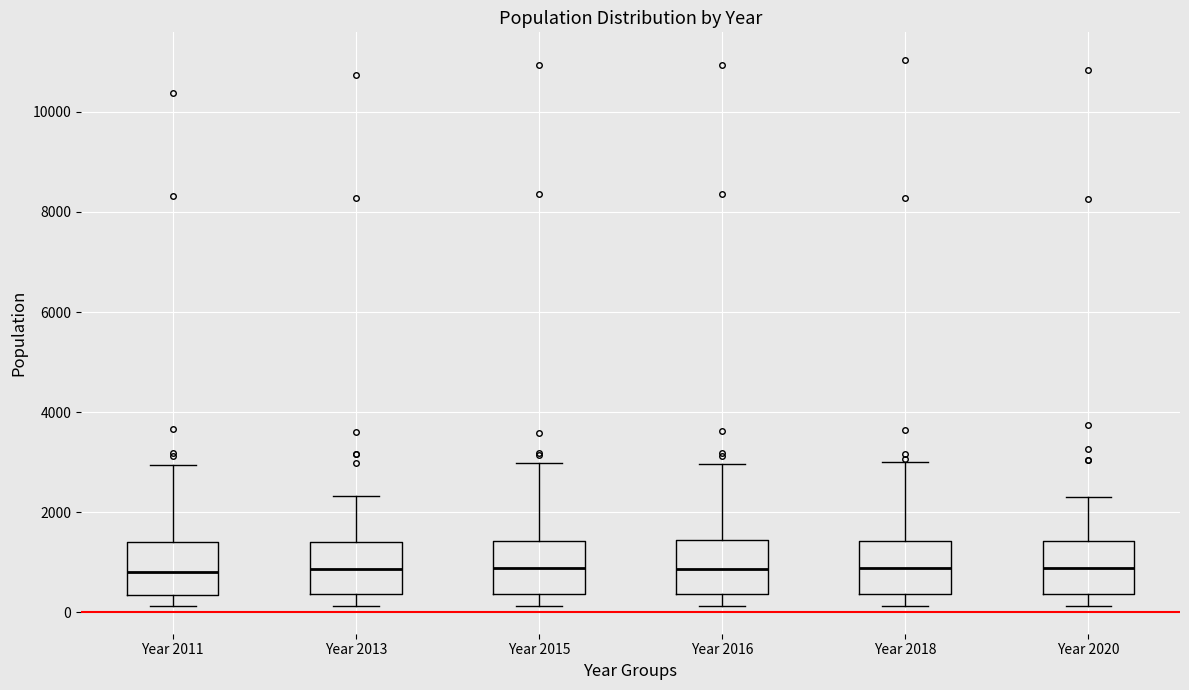

Reading left to right, read every box against the y-axis: the position of its median line, the range the box covers, and the ends of its whiskers. The values are not printed on the chart, so give them approximately, as read against the axis.

Year 2011: median 800, box 400 to 1400, whiskers 200 to 3000
Year 2013: median 800, box 400 to 1400, whiskers 200 to 2400
Year 2015: median 800, box 400 to 1400, whiskers 200 to 3000
Year 2016: median 800, box 400 to 1400, whiskers 200 to 3000
Year 2018: median 800, box 400 to 1400, whiskers 200 to 3000
Year 2020: median 800, box 400 to 1400, whiskers 200 to 2200